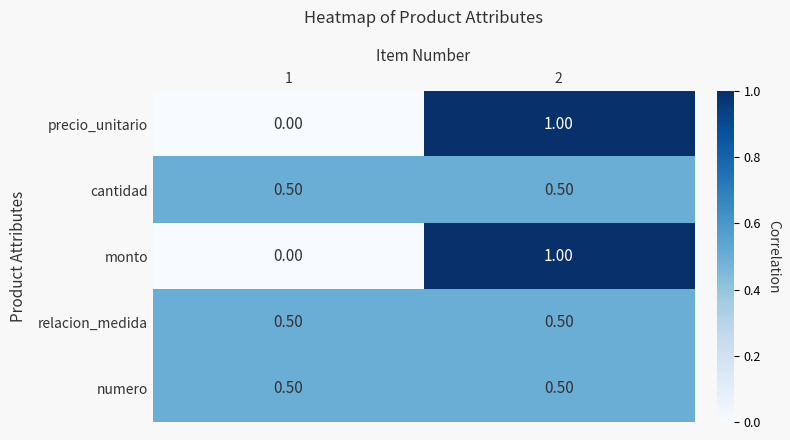

What is the difference between the highest and lowest values at 2?

0.5